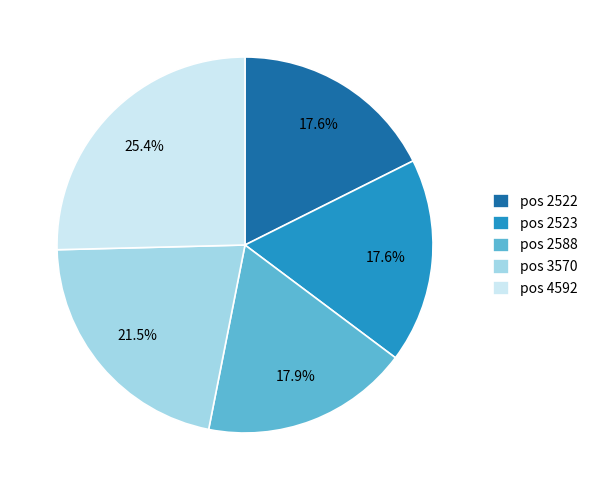

Approximately how many times larger is the value at pos 4592 compared to pos 2588?

1.4